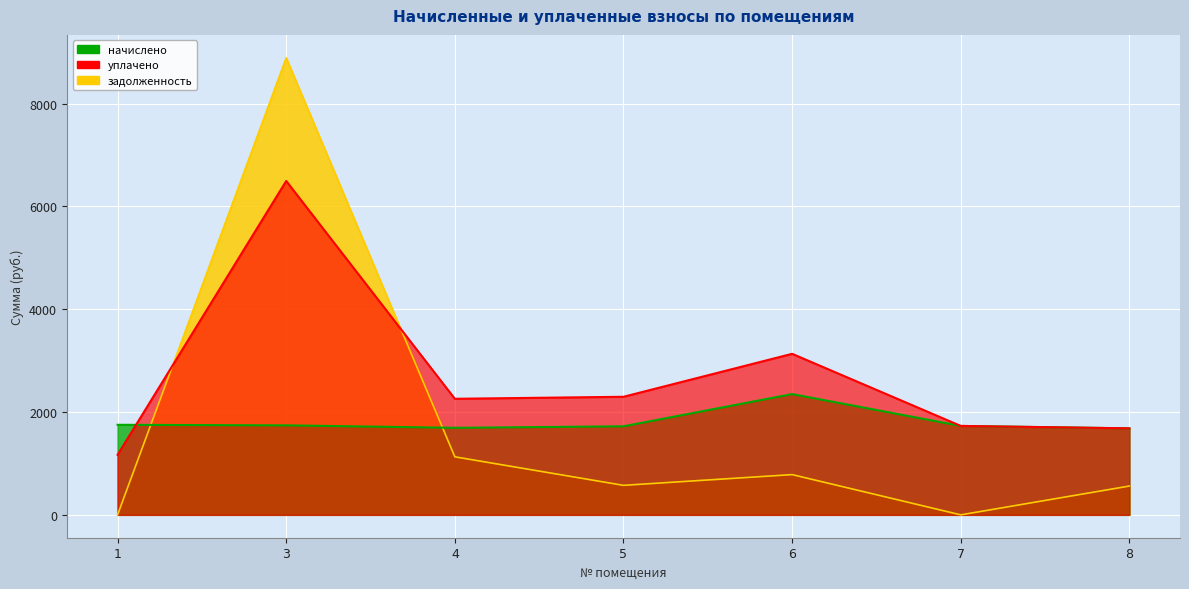

Which series changed the most between 5 and 6?

уплачено